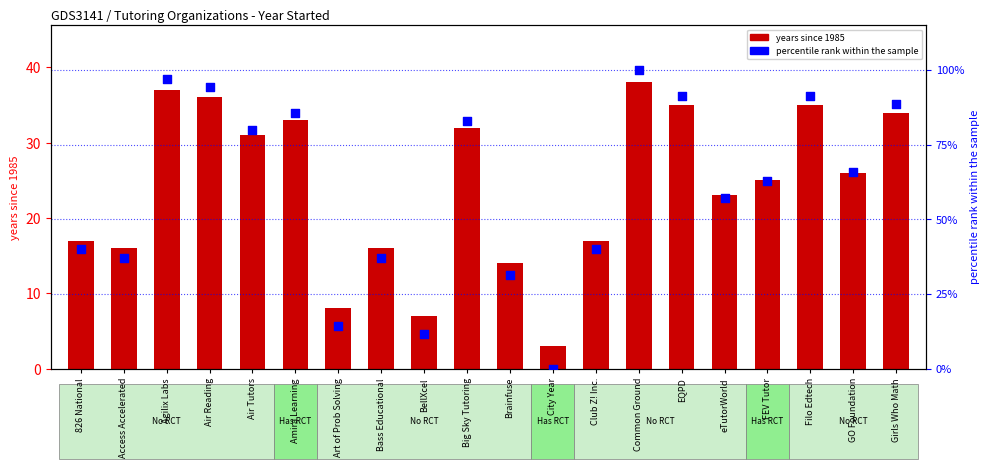

What are all the series names shown in the legend?

years since 1985, percentile rank within the sample